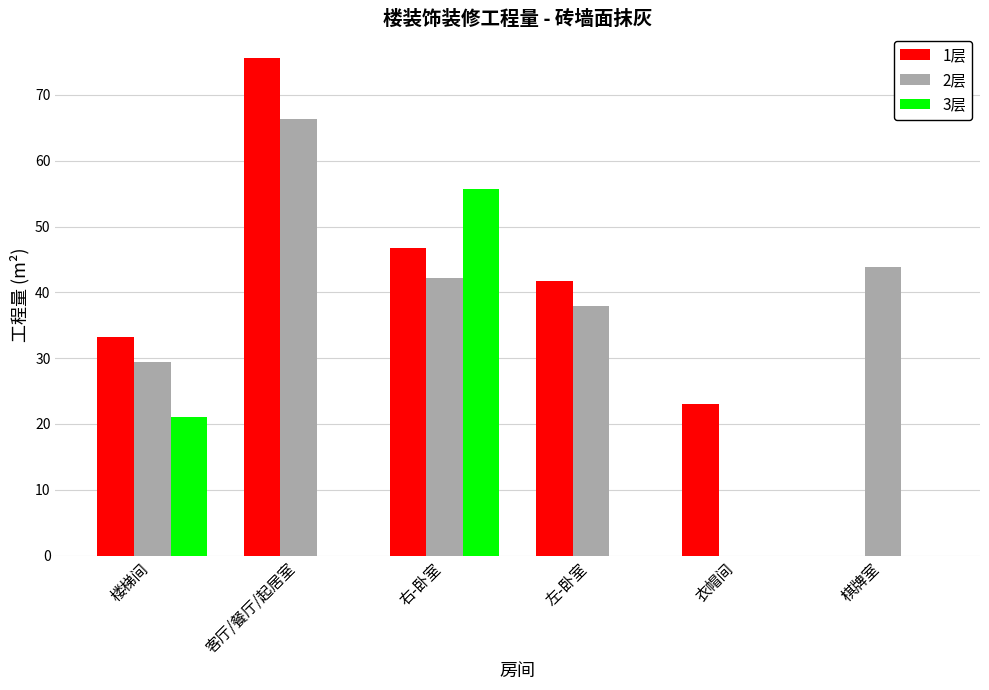

Which category has the highest value in the 3层 series?

右-卧室